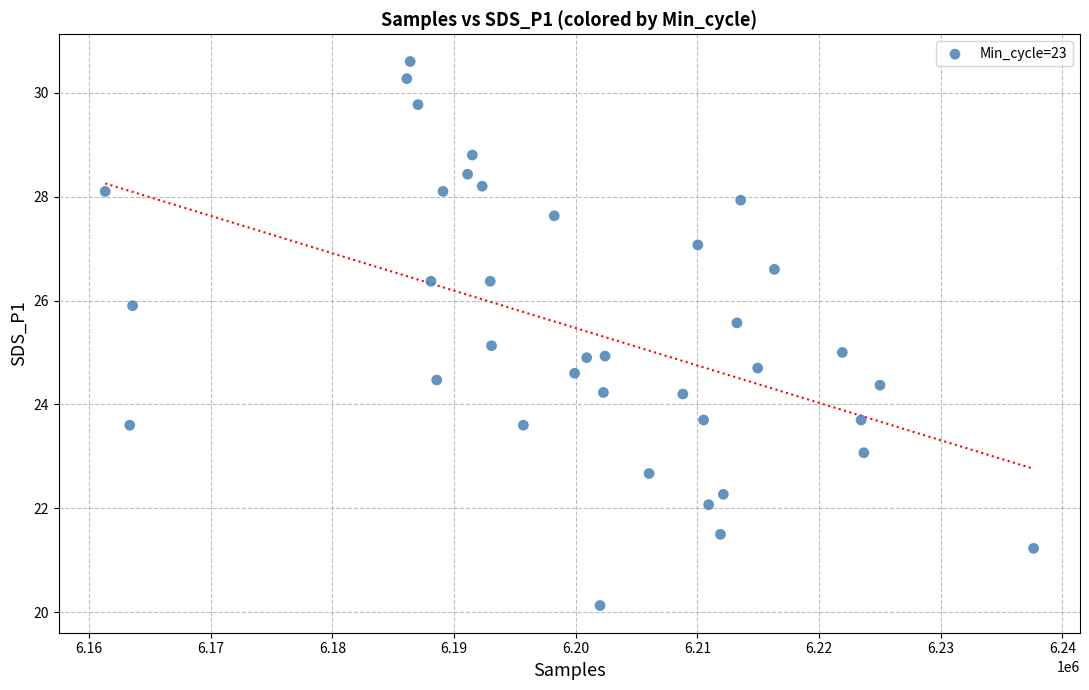

What is the range of Y values (max minus min)?

10.5